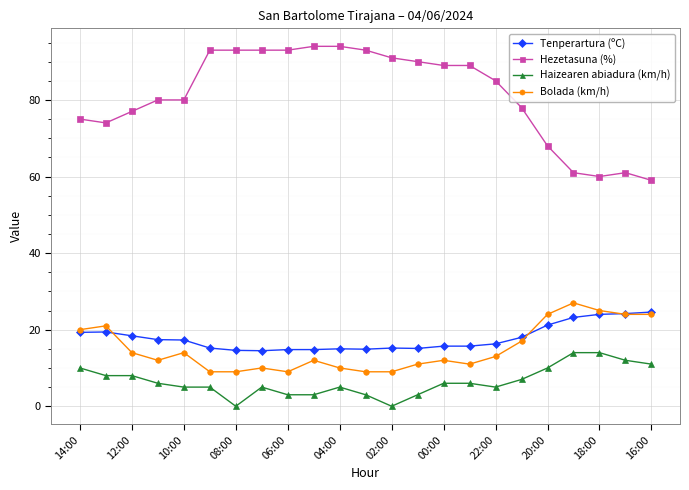

Which series has the largest total across all categories?

Hezetasuna (%)